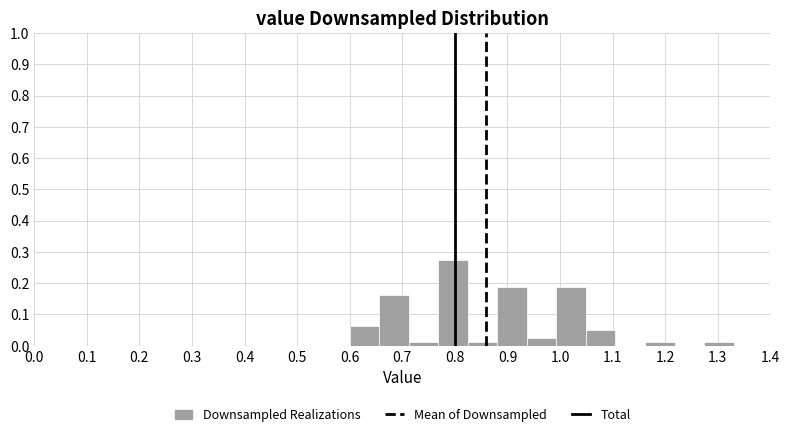

Reading left to right, list every bar in this chart as the range it spans on the x-axis followed by its height. Neither the bar edges nor the heights are printed on the chart, so give them approximately, as read against the axes.

0.60 to 0.66: 0.06
0.66 to 0.71: 0.16
0.71 to 0.77: 0.01
0.77 to 0.82: 0.28
0.82 to 0.88: 0.01
0.88 to 0.94: 0.19
0.94 to 0.99: 0.03
0.99 to 1.05: 0.19
1.05 to 1.11: 0.05
1.11 to 1.16: 0
1.16 to 1.22: 0.01
1.22 to 1.27: 0
1.27 to 1.33: 0.01